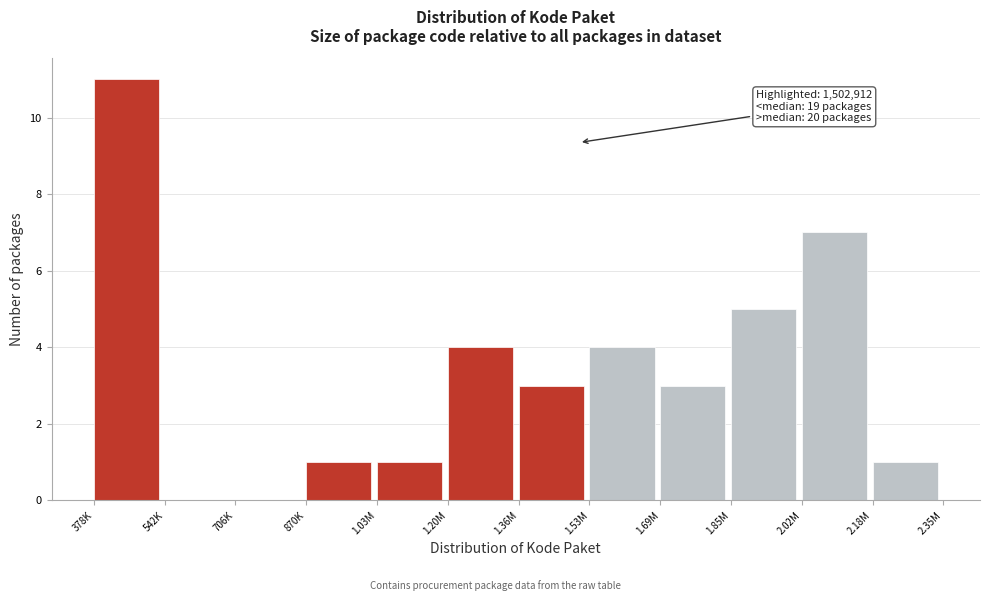

Reading left to right, list all the values displayed in this chart.

378K=11	542K=0	706K=0	870K=1	1.03M=1	1.20M=4	1.36M=3	1.53M=4	1.69M=3	1.85M=5	2.02M=7	2.18M=1